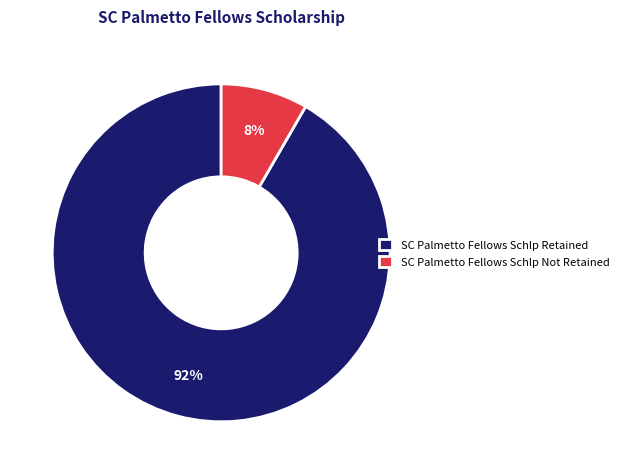

To the nearest percent, what is the average slice percentage?

50%